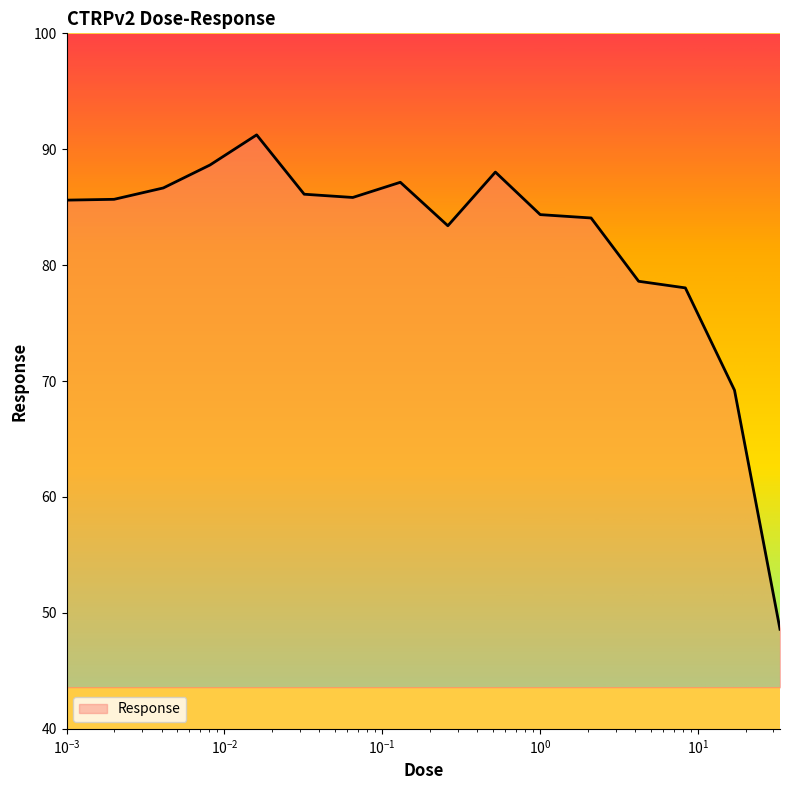

What is the minimum value shown in the chart?

48.6